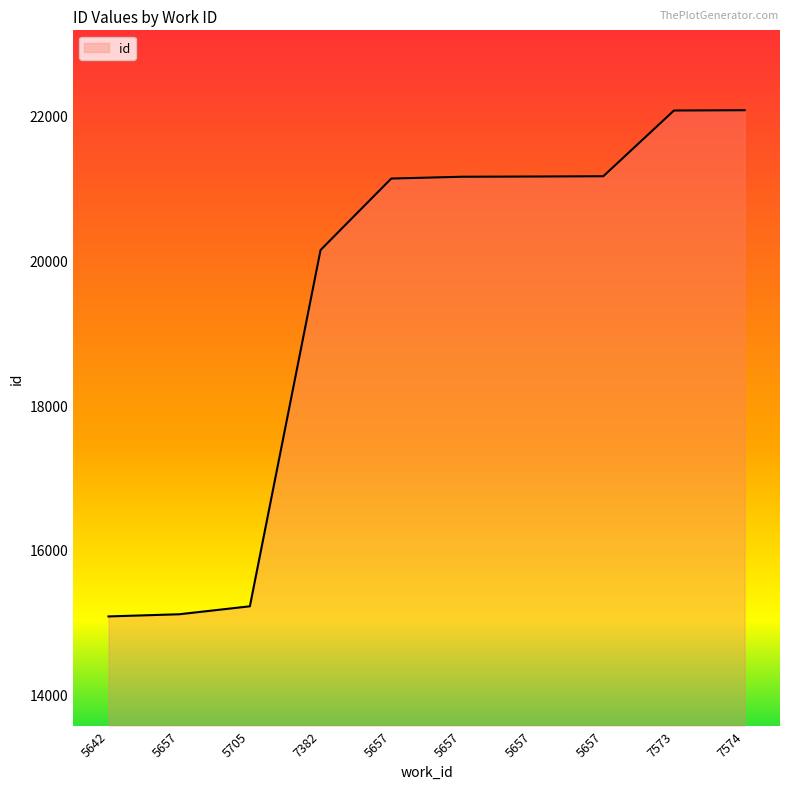

Does the chart display data point markers on the line(s)?

No